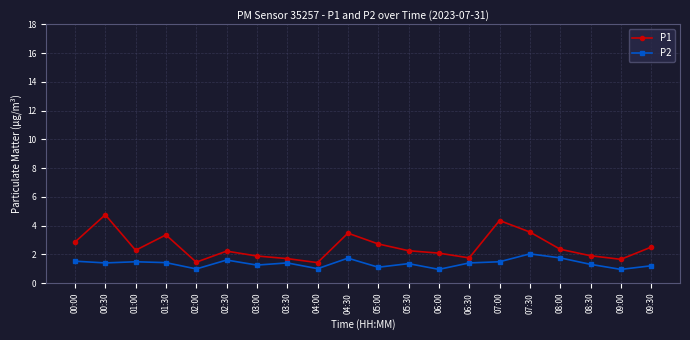

List the series in order of their peak value, lowest first.

P2, P1